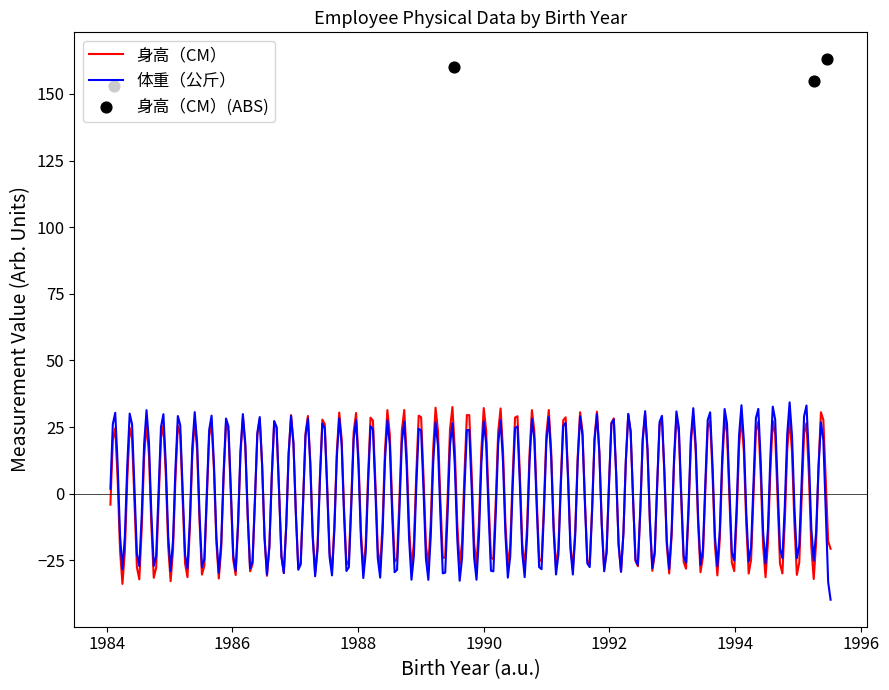

What is the highest value of the 体重（公斤） series?

34.3